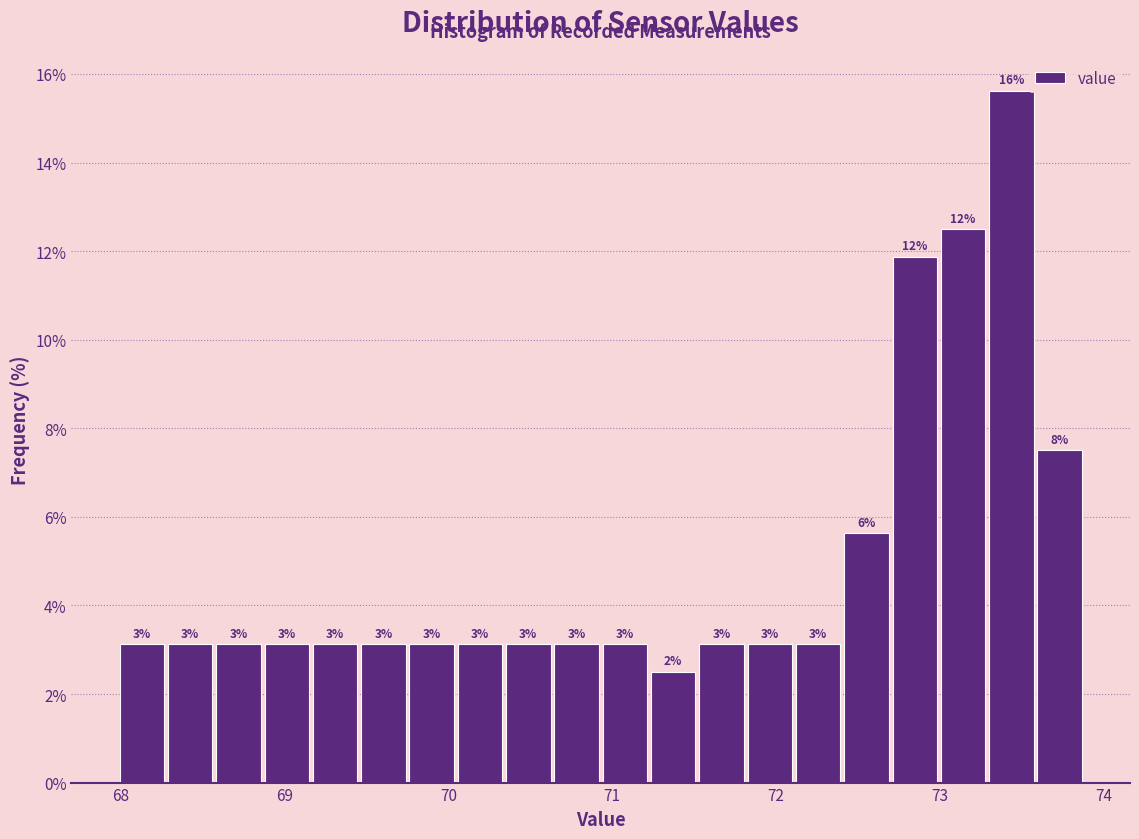

Read against the x-axis, roughly where is the centre of the tallest bar?

73.4